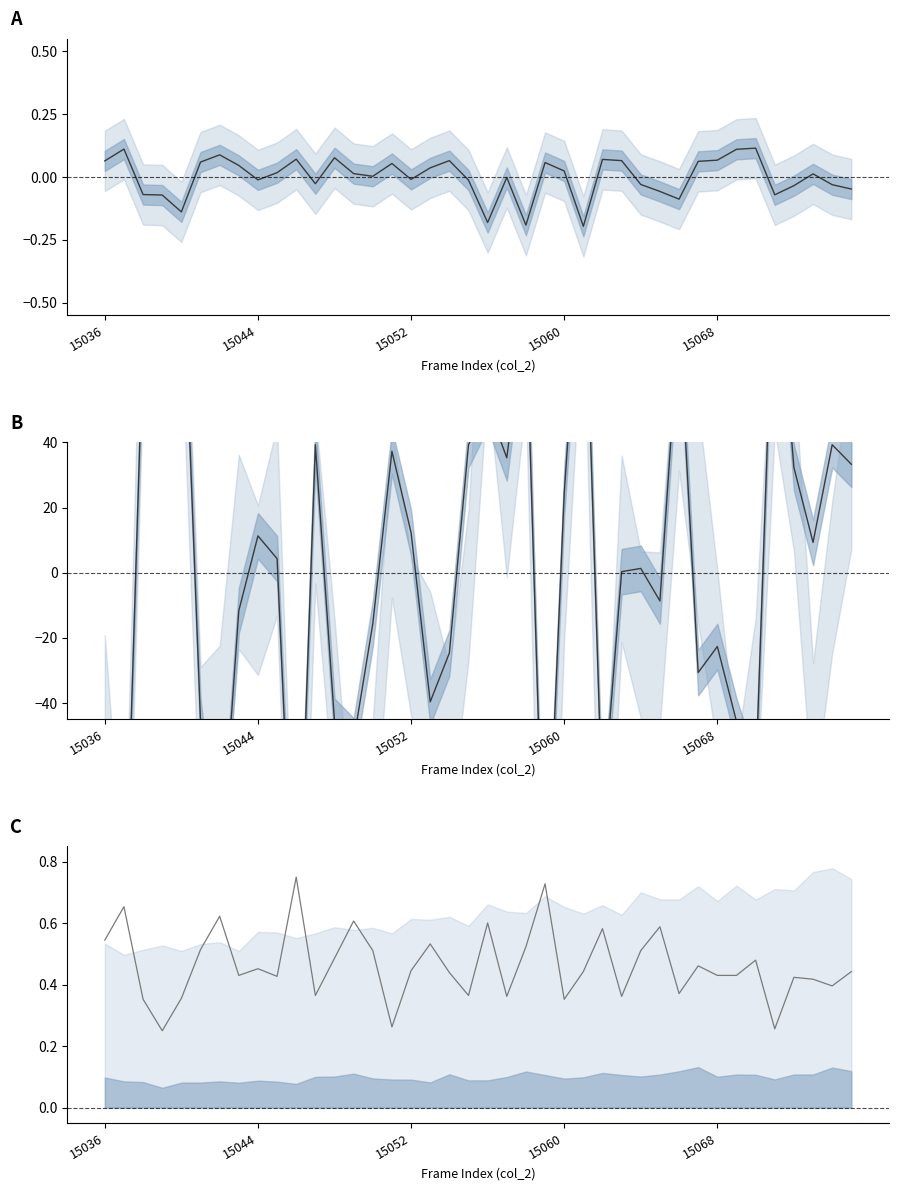

True or false: col_513 center and col_516 center intersect in this chart.

False